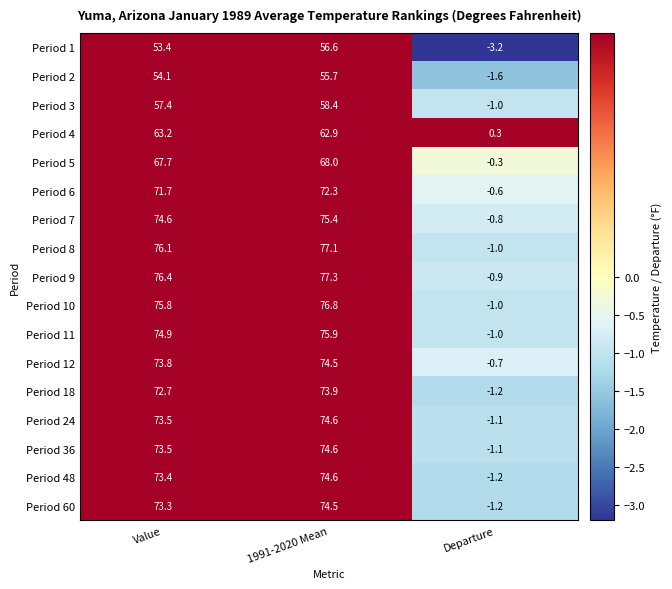

What is the average value of the Period 48 series?

48.9